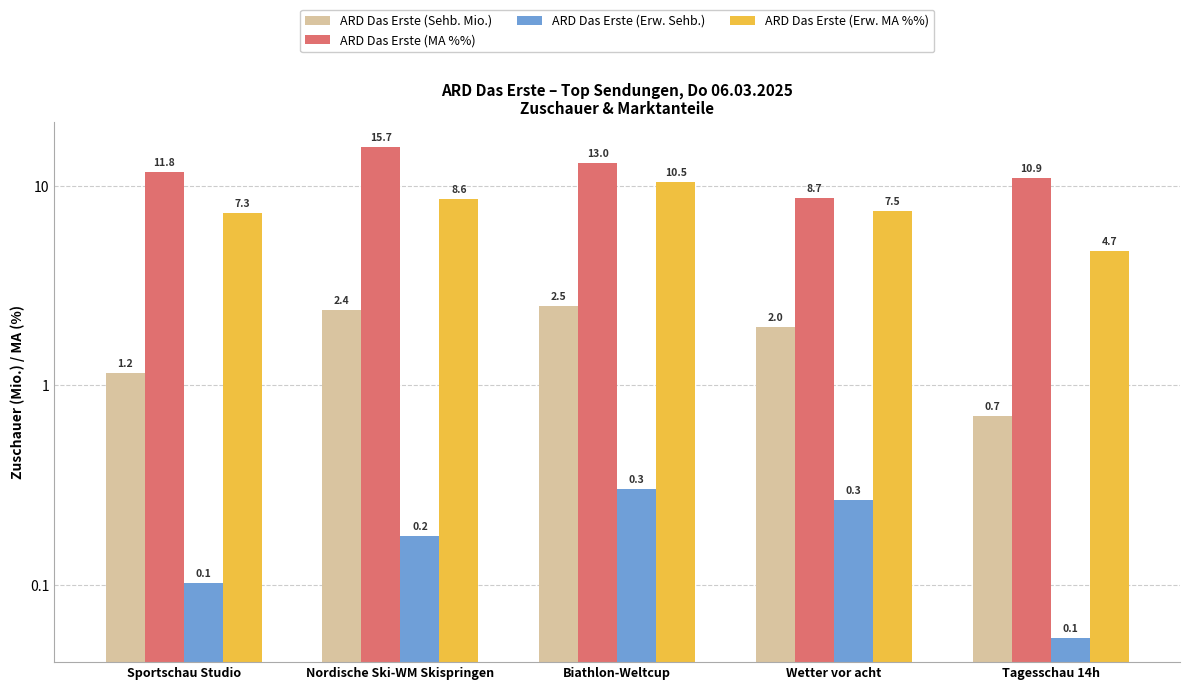

Between Biathlon-Weltcup and Wetter vor acht, which series saw the biggest shift?

ARD Das Erste (MA %%)